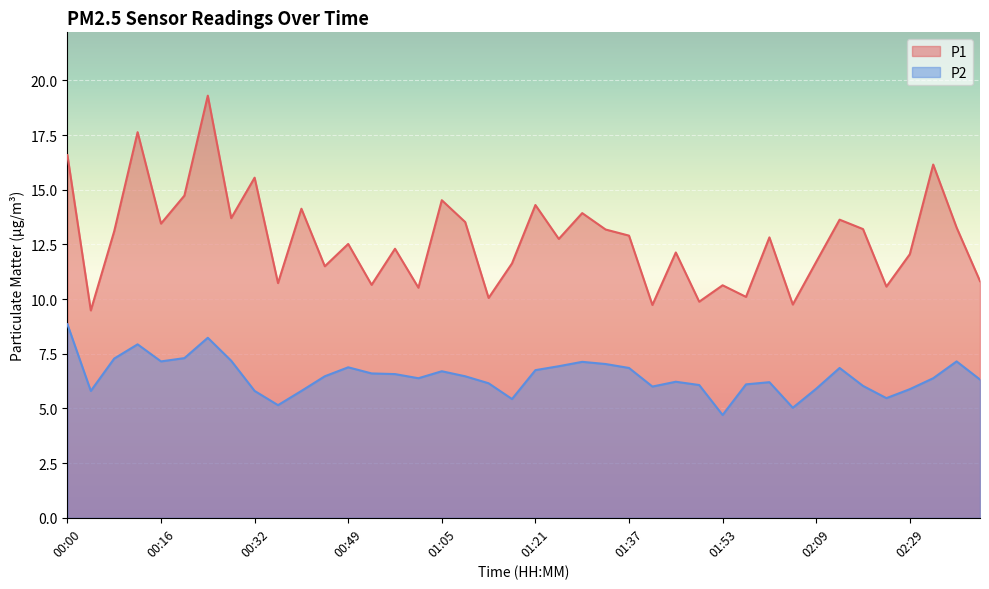

How many interior local peaks does the P1 series have?

14